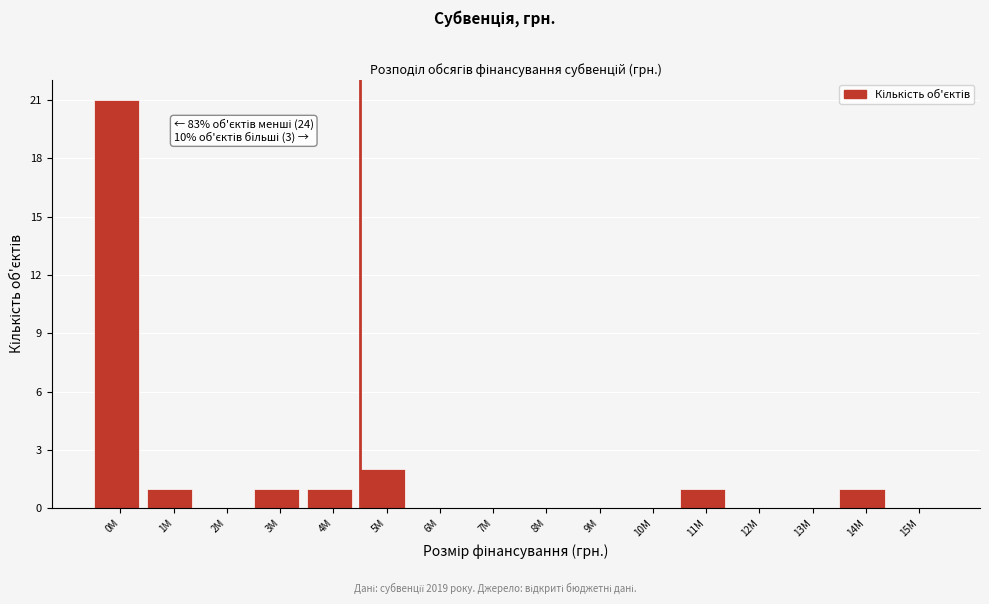

Reading left to right, transcribe all the data shown in this chart.

0M=21	1M=1	2M=0	3M=1	4M=1	5M=2	6M=0	7M=0	8M=0	9M=0	10M=0	11M=1	12M=0	13M=0	14M=1	15M=0